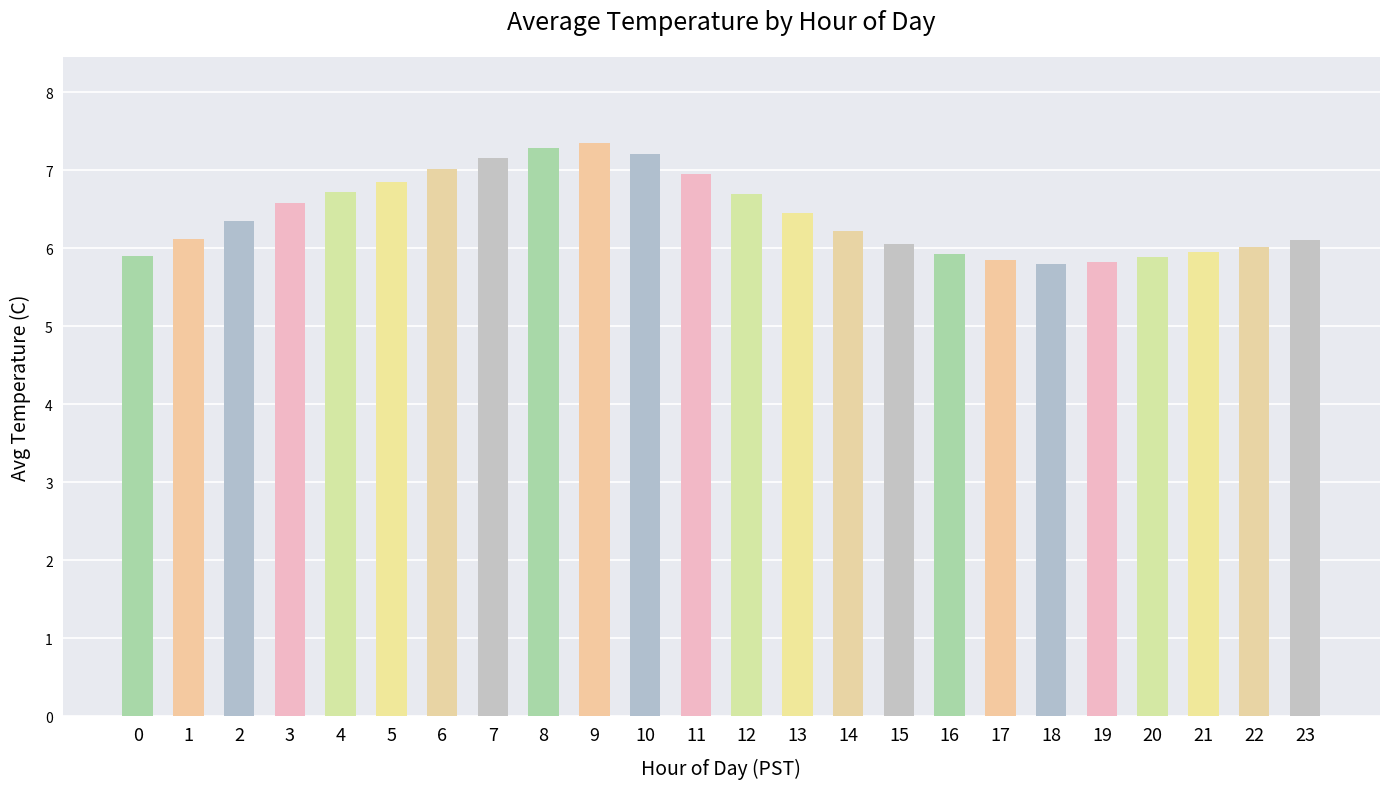

Is it true that the value at 9 is 7.3?

True